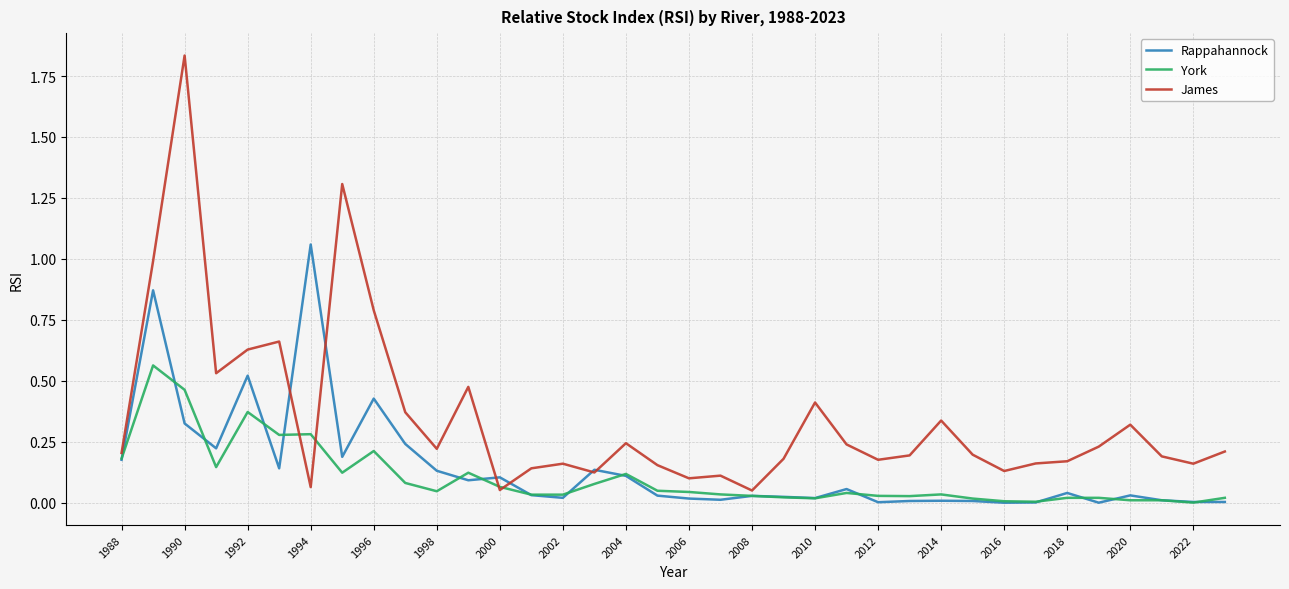

Which series has the largest total across all categories?

James